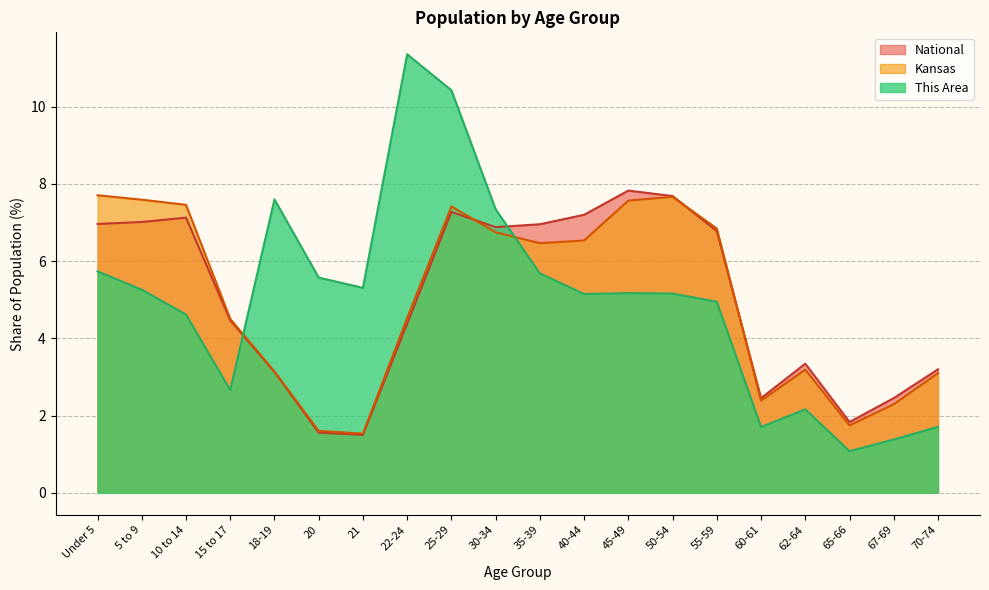

How many data points in This Area are above 5?

12